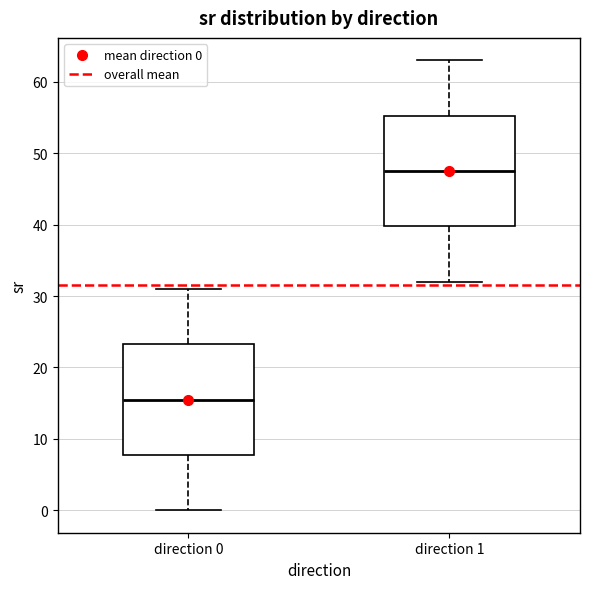

Which box's median line is the lowest?

direction 0